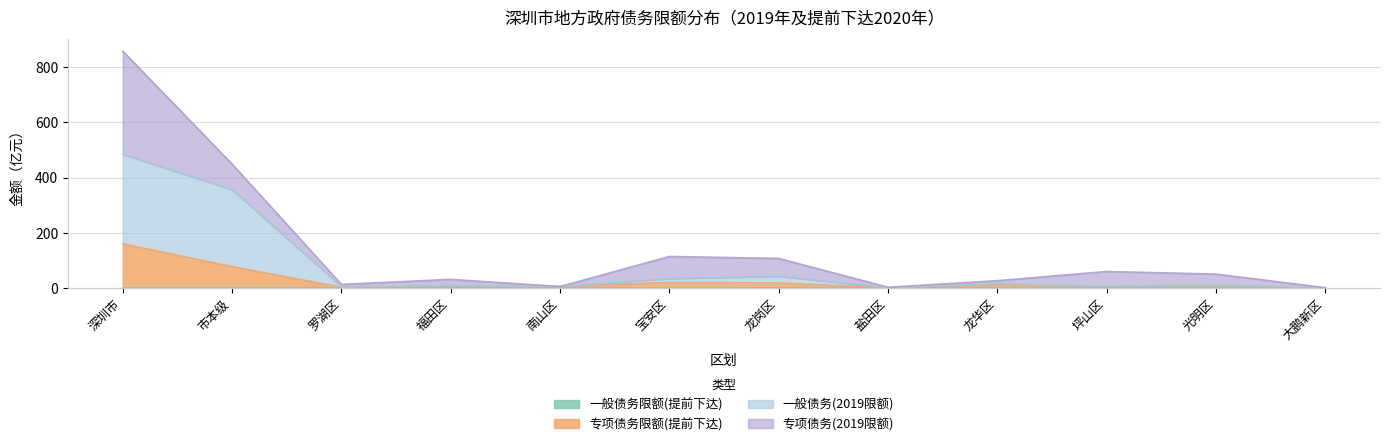

At which category is the sum across all series the highest?

深圳市